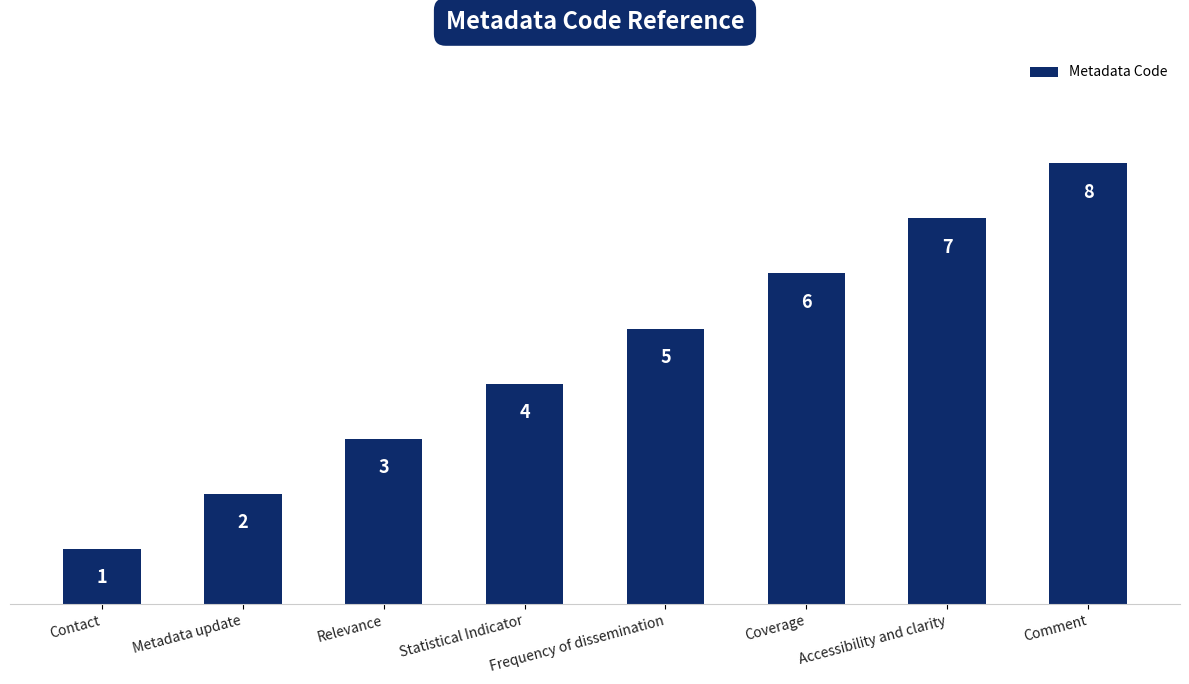

True or false: the data shows 2 at Statistical Indicator.

False